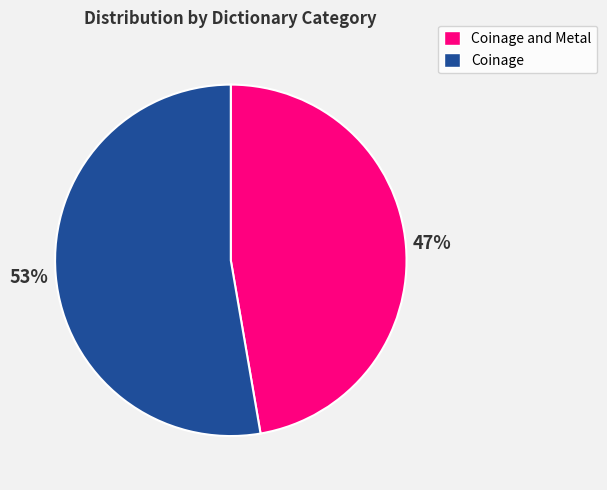

The Coinage slice represents 53% of the pie. True or false?

True